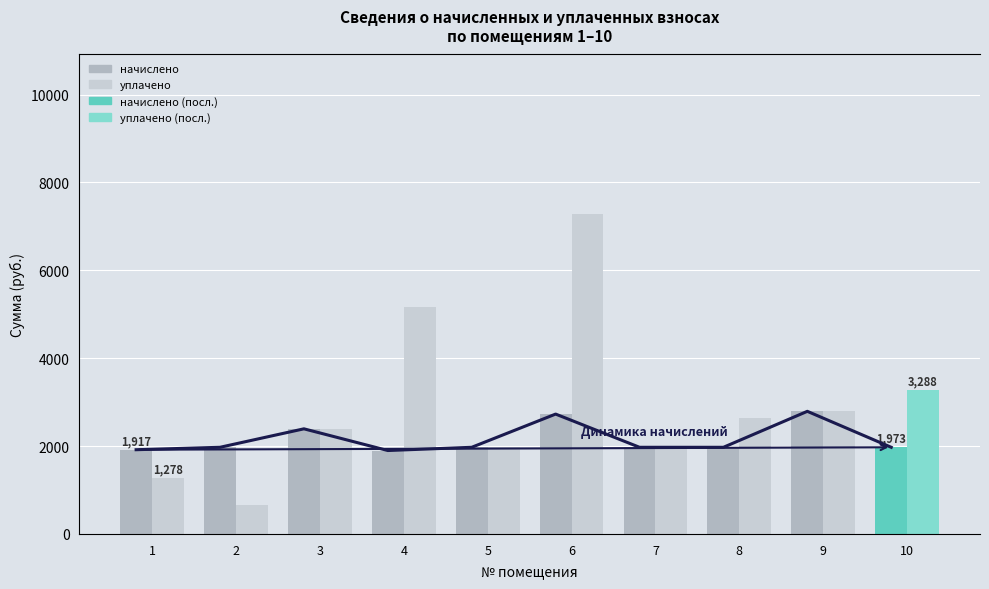

Which series has the largest total across all categories?

уплачено